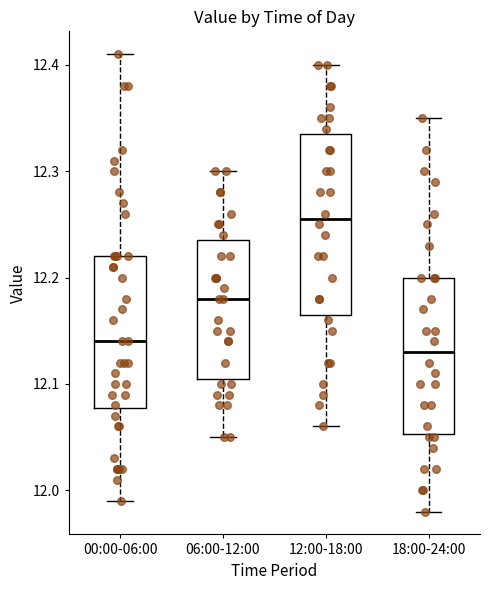

Reading left to right, read every box against the y-axis: the position of its median line, the range the box covers, and the ends of its whiskers. The values are not printed on the chart, so give them approximately, as read against the axis.

00:00-06:00: median 12.14, box 12.08 to 12.22, whiskers 11.99 to 12.41
06:00-12:00: median 12.18, box 12.11 to 12.24, whiskers 12.05 to 12.30
12:00-18:00: median 12.26, box 12.17 to 12.34, whiskers 12.06 to 12.40
18:00-24:00: median 12.13, box 12.05 to 12.20, whiskers 11.98 to 12.35